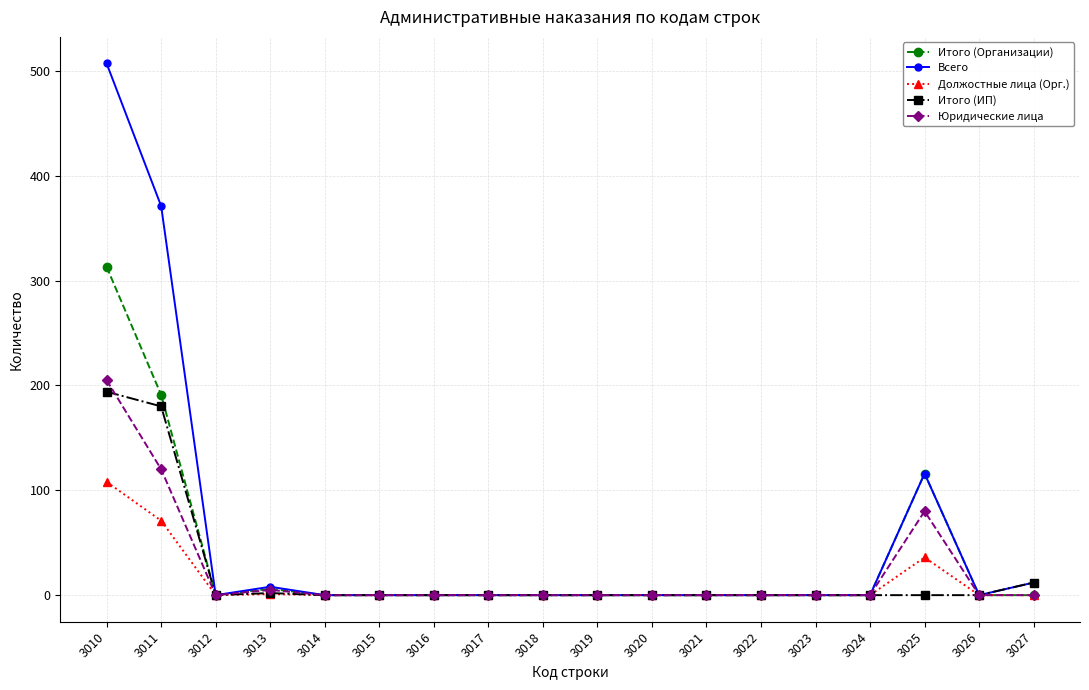

How many lines are shown in the chart?

5